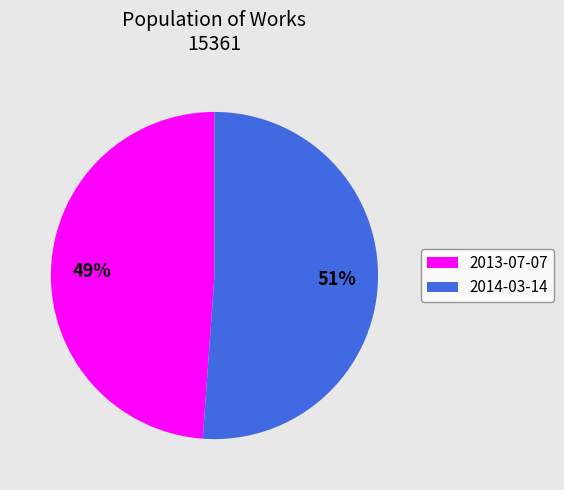

What is the smallest slice in the pie chart?

2013-07-07